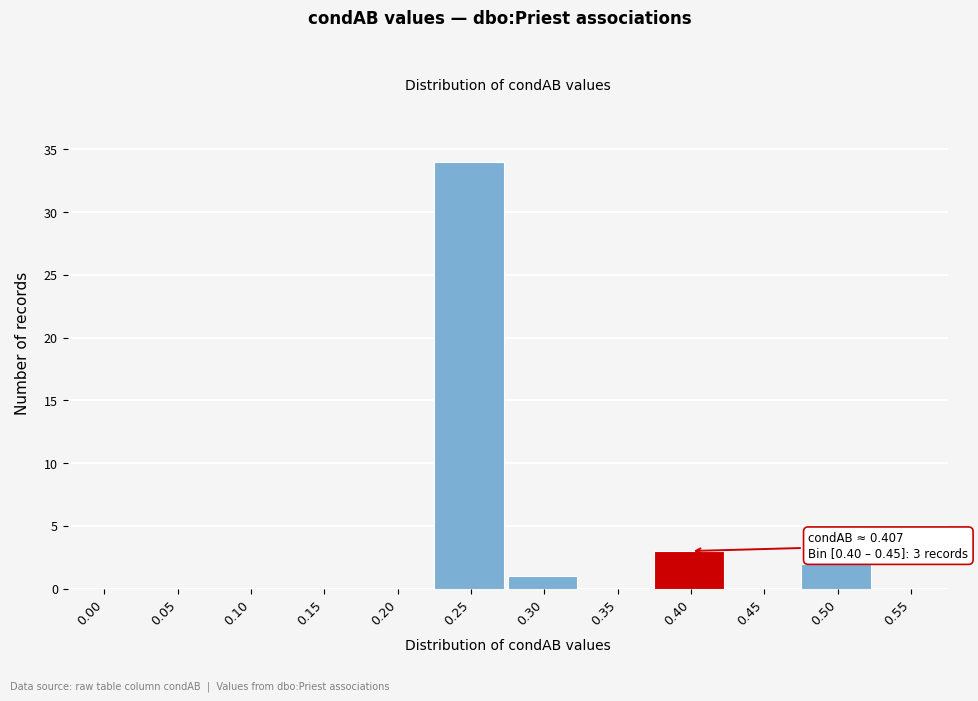

Reading left to right, what are all the values shown in this chart?

0.00=0	0.05=0	0.10=0	0.15=0	0.20=0	0.25=34	0.30=1	0.35=0	0.40=3	0.45=0	0.50=2	0.55=0